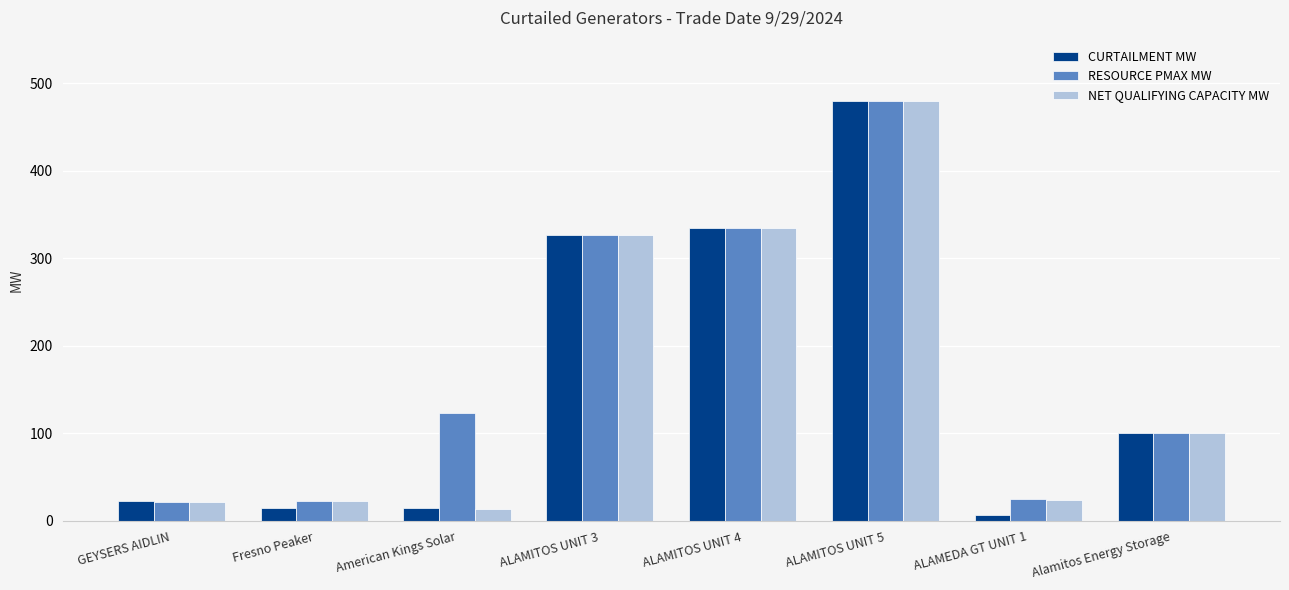

Which series has the largest total across all categories?

RESOURCE PMAX MW